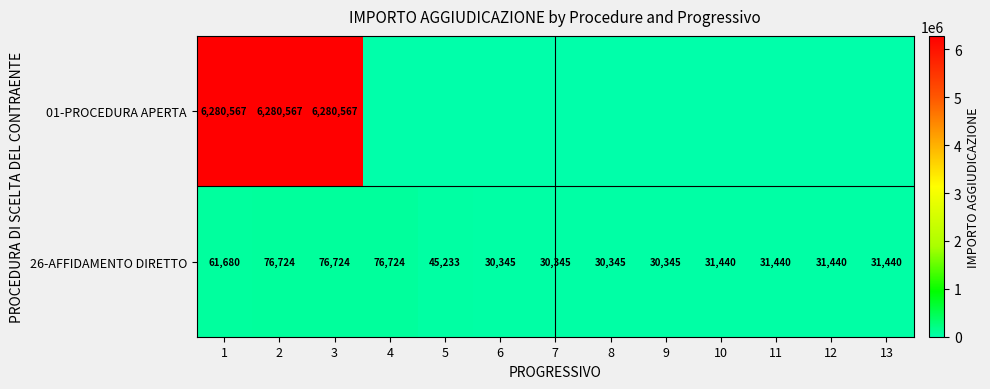

The 01-PROCEDURA APERTA series shows 6280567 at 2. True or false?

True